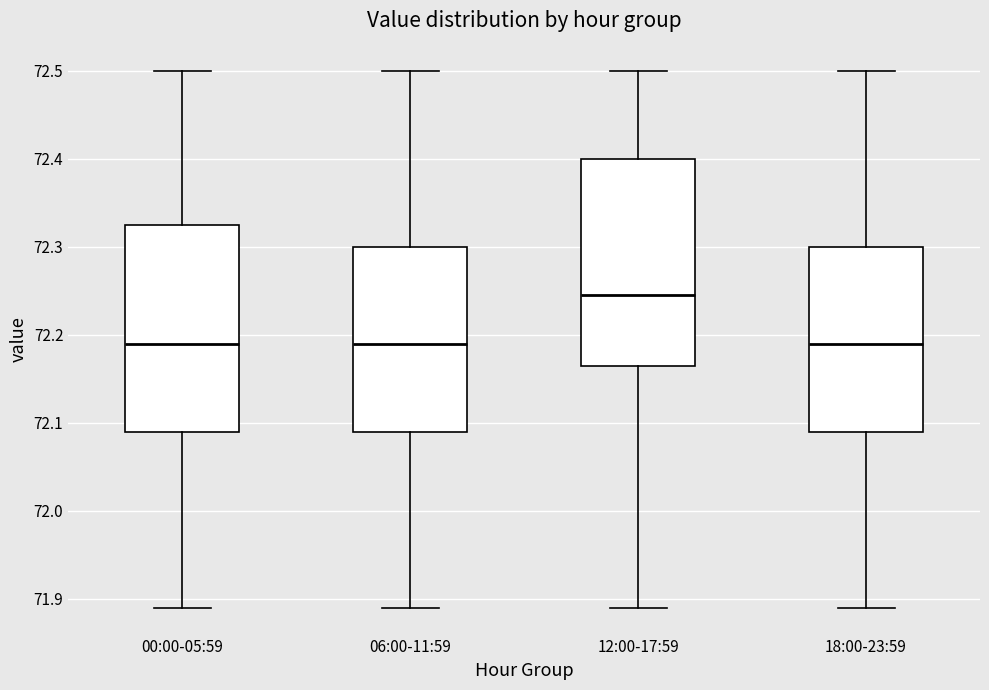

Reading left to right, transcribe this box plot: for each box, give where its median line is, the range the box spans, and where its two whiskers end, as read against the y-axis. The values are not printed on the chart, so give them approximately, as read against the axis.

00:00-05:59: median 72.19, box 72.09 to 72.33, whiskers 71.89 to 72.50
06:00-11:59: median 72.19, box 72.09 to 72.30, whiskers 71.89 to 72.50
12:00-17:59: median 72.25, box 72.17 to 72.40, whiskers 71.89 to 72.50
18:00-23:59: median 72.19, box 72.09 to 72.30, whiskers 71.89 to 72.50